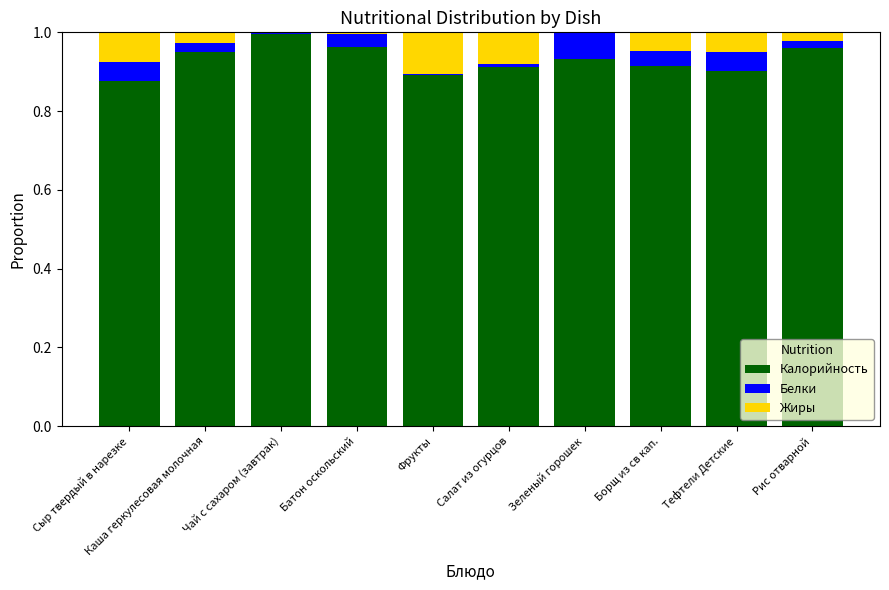

Is it true that Калорийность equals 1.5 at Батон оскольский?

False